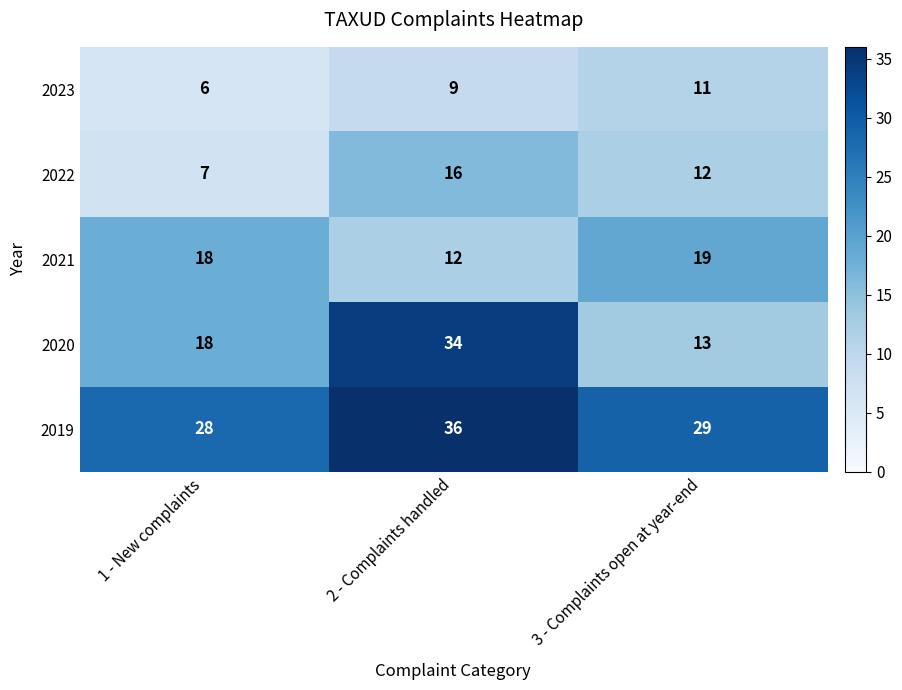

Which category has the lowest value in the 2023 series?

1 - New complaints